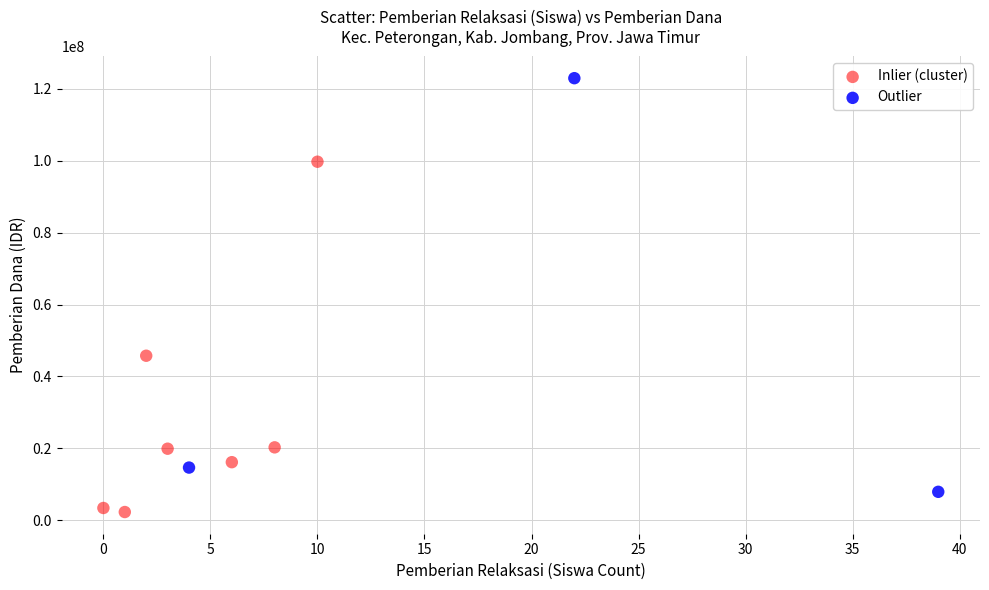

Which series has the largest Y range (max minus min)?

Outlier